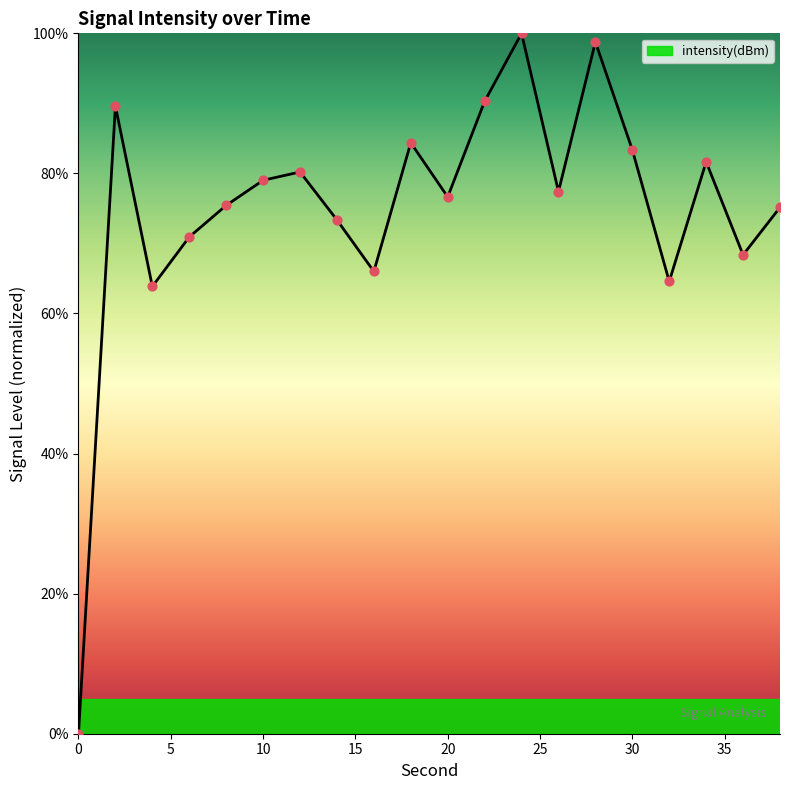

What is the difference between the maximum and minimum values?

100.0